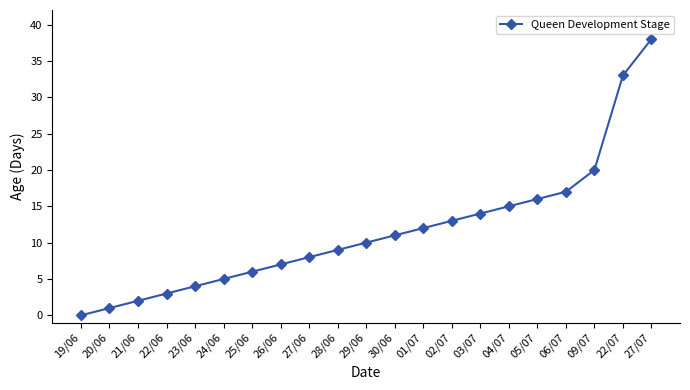

Reading left to right, what are all the values shown in this chart?

19/06=0	20/06=1	21/06=2	22/06=3	23/06=4	24/06=5	25/06=6	26/06=7	27/06=8	28/06=9	29/06=10	30/06=11	01/07=12	02/07=13	03/07=14	04/07=15	05/07=16	06/07=17	09/07=20	22/07=33	27/07=38